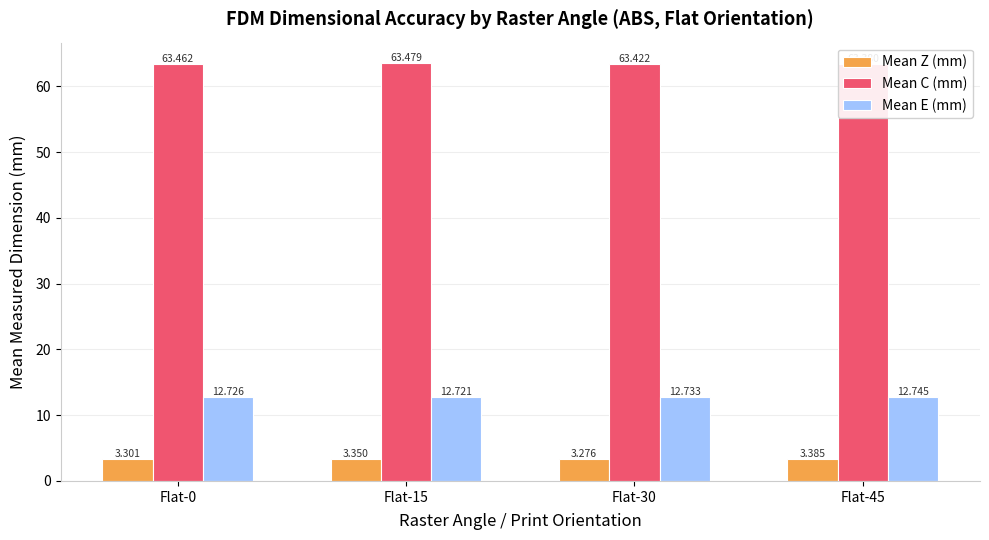

Is it true that Mean C (mm) equals 39.3 at Flat-15?

False